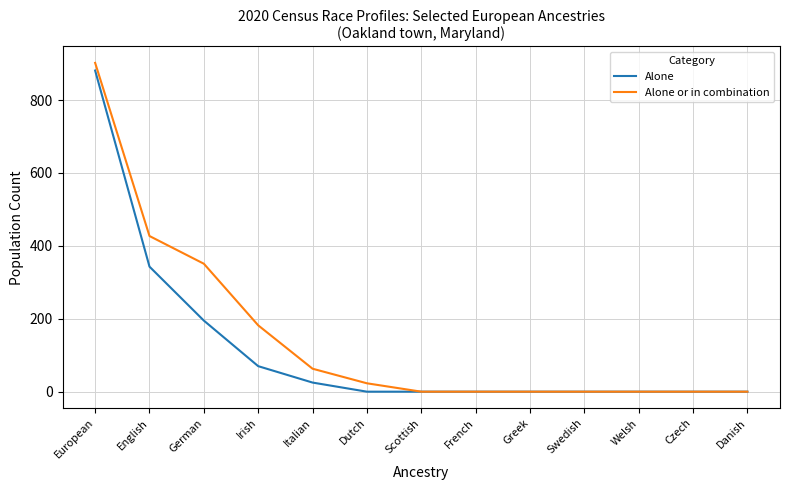

What is the sum of all Alone or in combination values?

1948